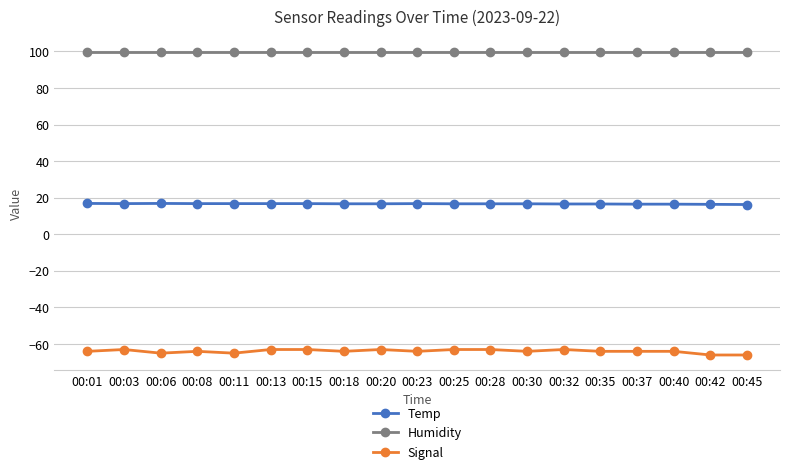

Rank the series at 00:35 from highest to lowest value.

Humidity, Temp, Signal